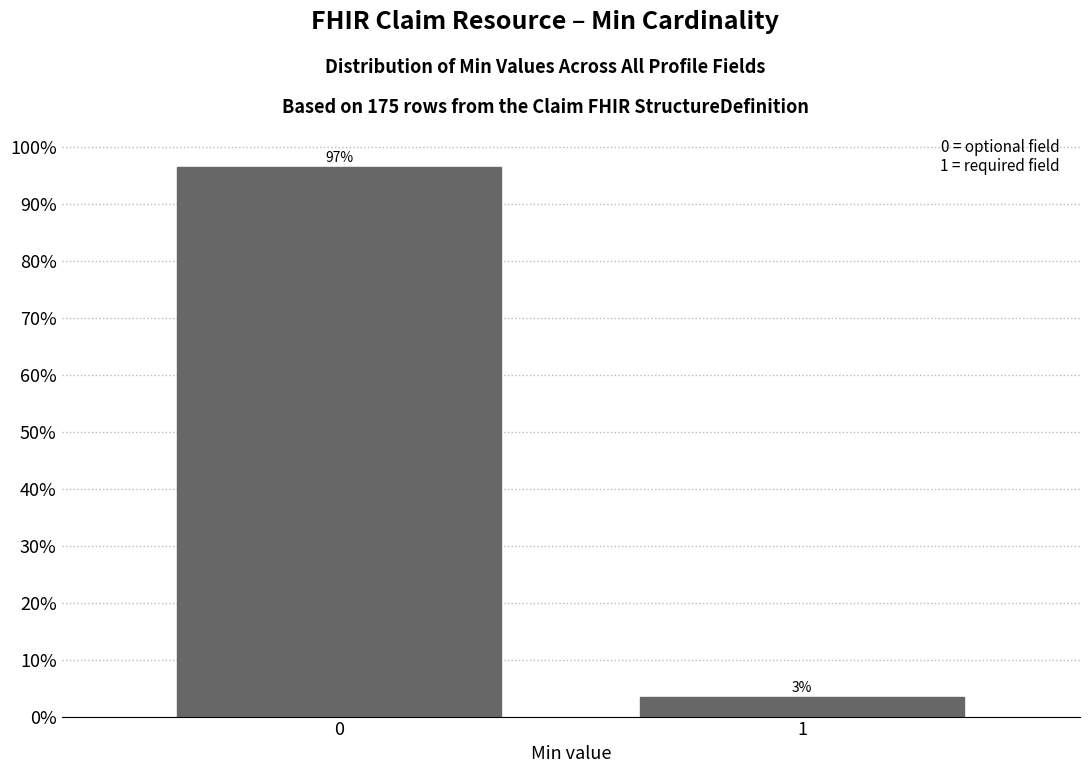

What is the greatest value displayed?

96.6